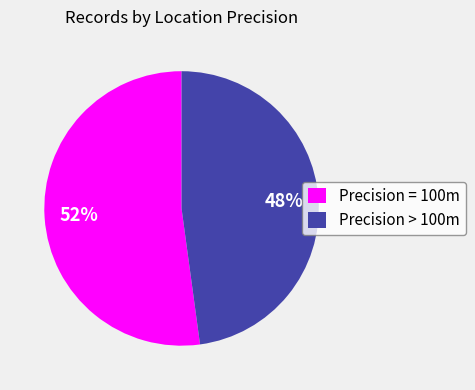

To the nearest percent, what is the average slice percentage?

50%